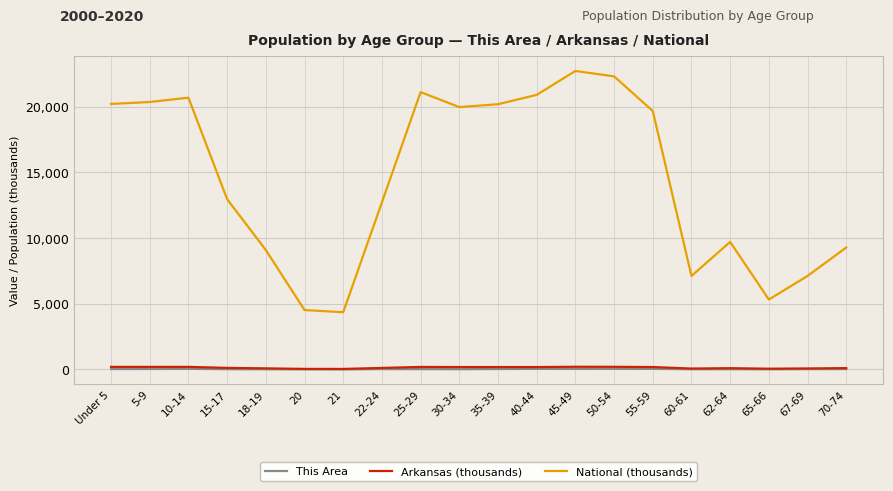

True or false: Arkansas (thousands) and National (thousands) cross at least once.

False